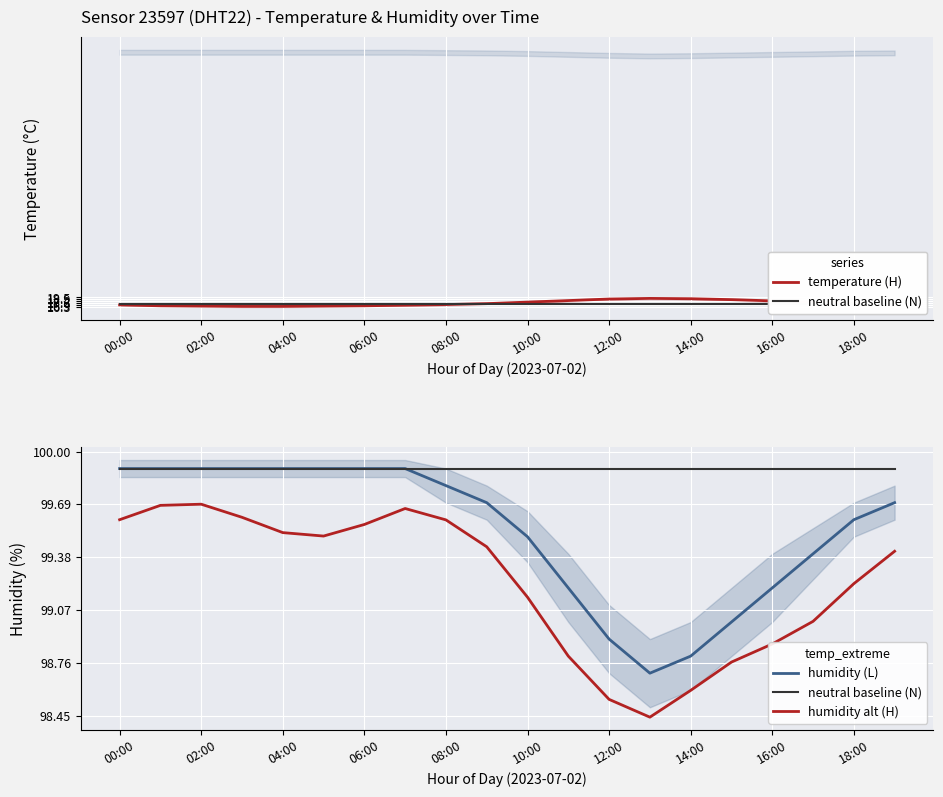

Reading left to right, what are all the values shown in this chart?

temperature (H): 17.1	16.8	16.7	16.6	16.6	16.7	16.8	17.0	17.2	17.5	18.0	18.5	19.0	19.2	19.1	18.8	18.4	18.0	17.6	17.3
neutral baseline (N): 99.9	99.9	99.9	99.9	99.9	99.9	99.9	99.9	99.9	99.9	99.9	99.9	99.9	99.9	99.9	99.9	99.9	99.9	99.9	99.9
humidity (L): 99.9	99.9	99.9	99.9	99.9	99.9	99.9	99.9	99.8	99.7	99.5	99.2	98.9	98.7	98.8	99.0	99.2	99.4	99.6	99.7
humidity alt (H): 99.6	99.7	99.7	99.6	99.5	99.5	99.6	99.7	99.6	99.4	99.1	98.8	98.5	98.4	98.6	98.8	98.9	99.0	99.2	99.4